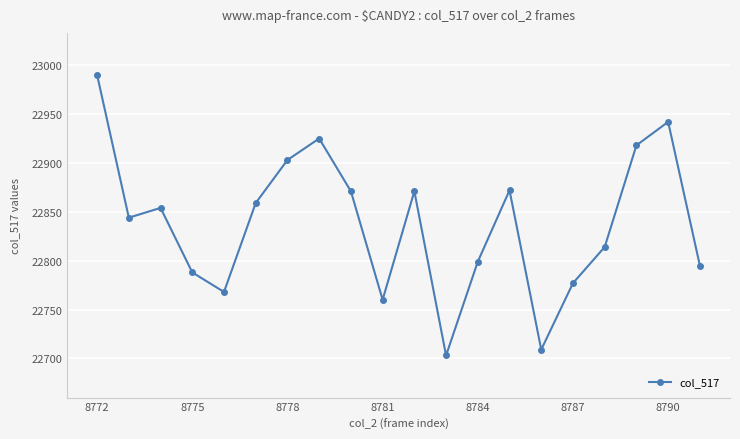

What is the smallest value displayed?

22703